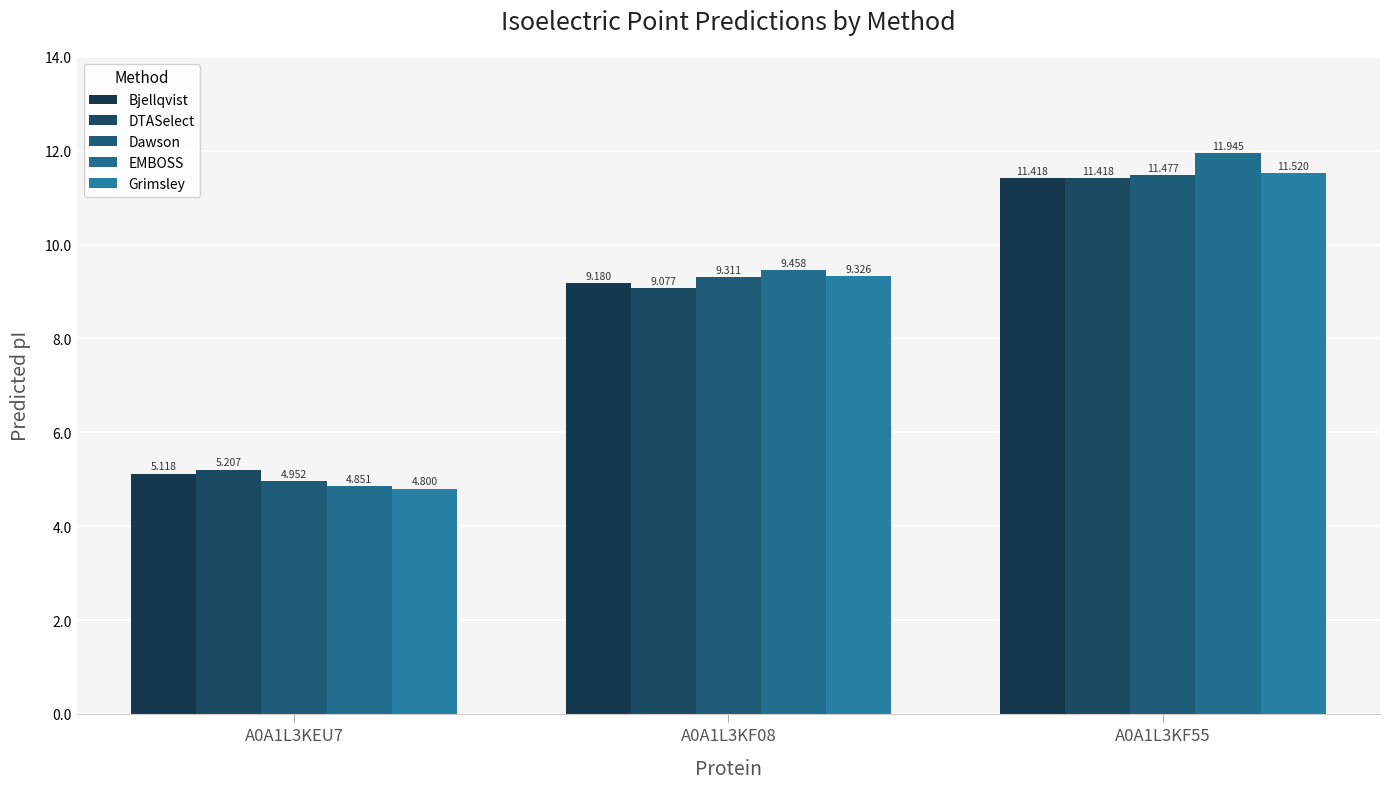

Is the value of Grimsley at A0A1L3KF08 greater than the value of DTASelect at A0A1L3KF08?

Yes